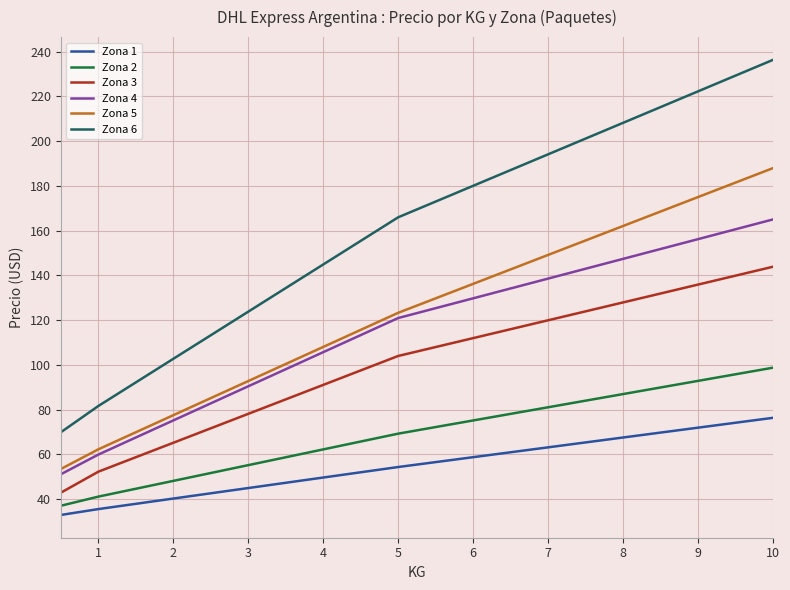

What is the average value of the Zona 3 series?

100.2